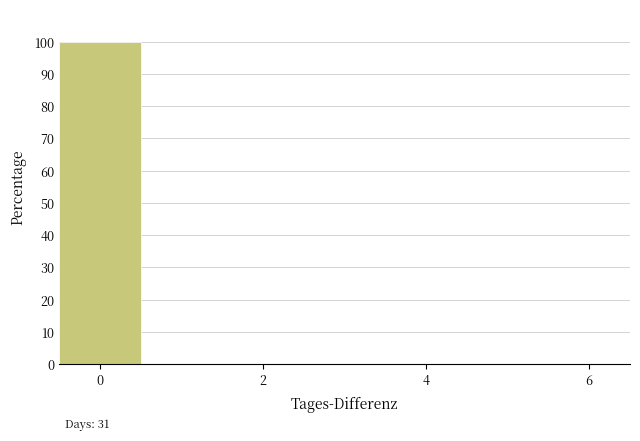

Over which range of the x-axis is the bar tallest?

-0.5 to 0.5